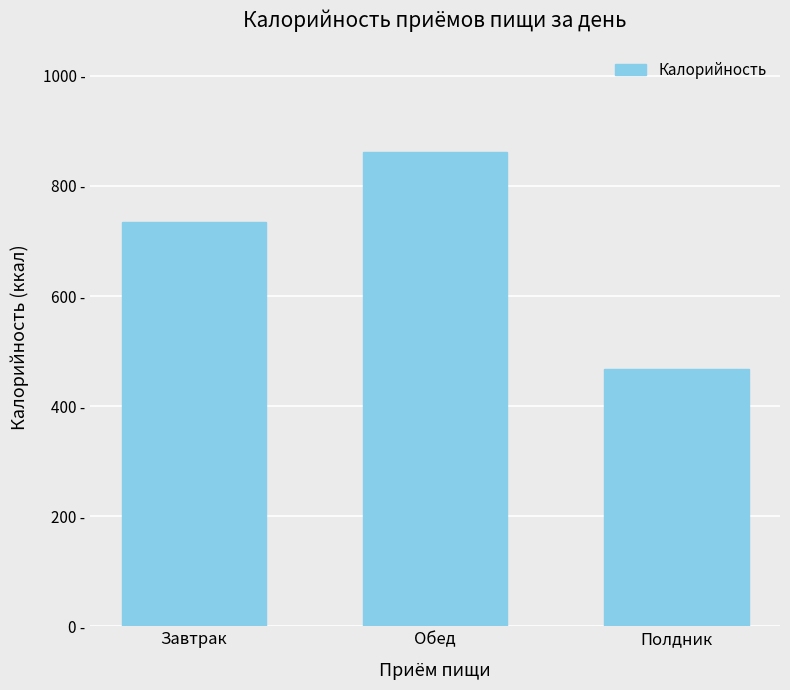

How many bars are there in total?

3